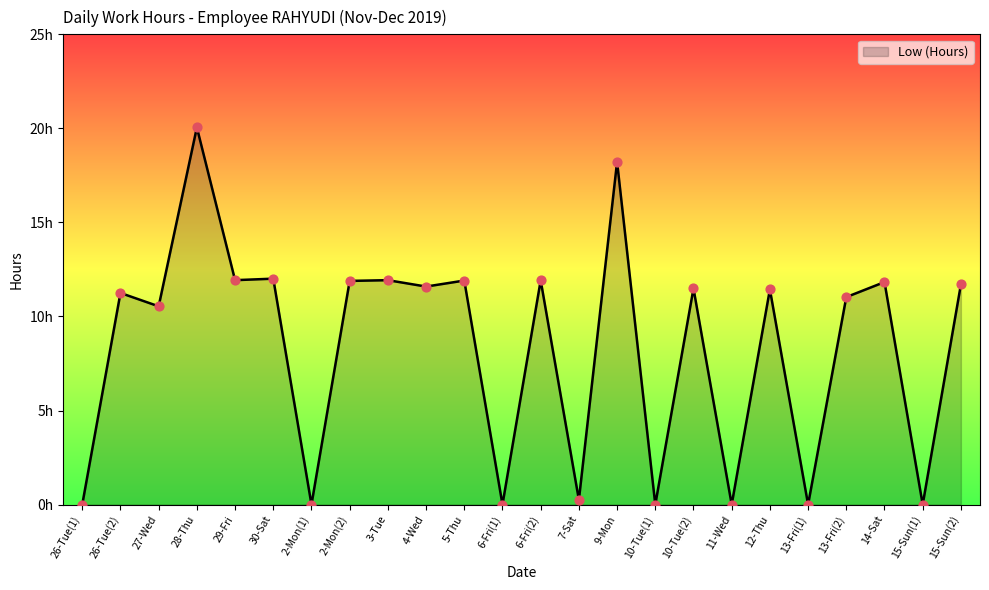

What is the change in value from 29-Fri to 9-Mon?

+6.3